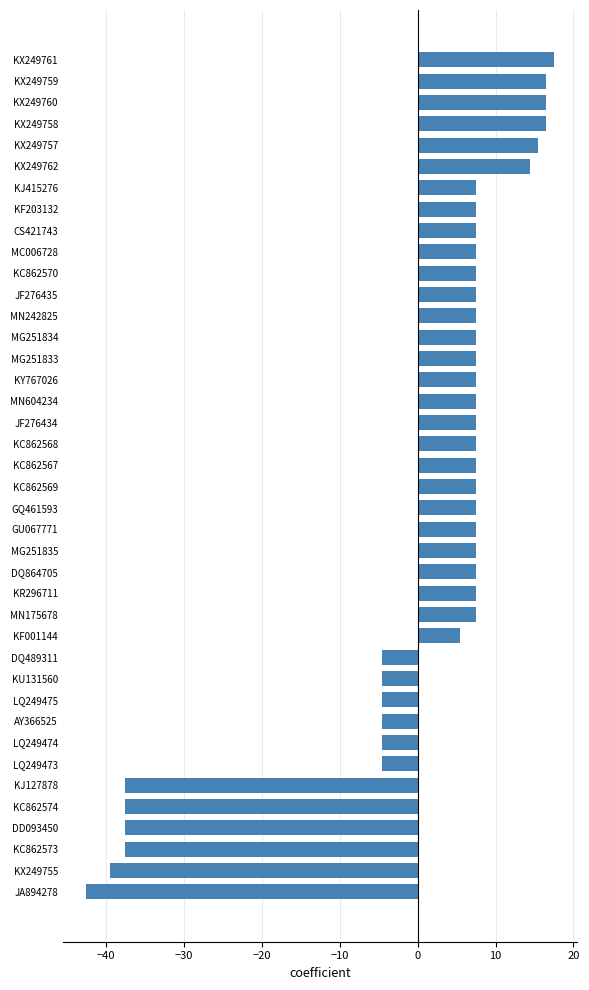

Which label corresponds to the largest value in the chart?

KX249761